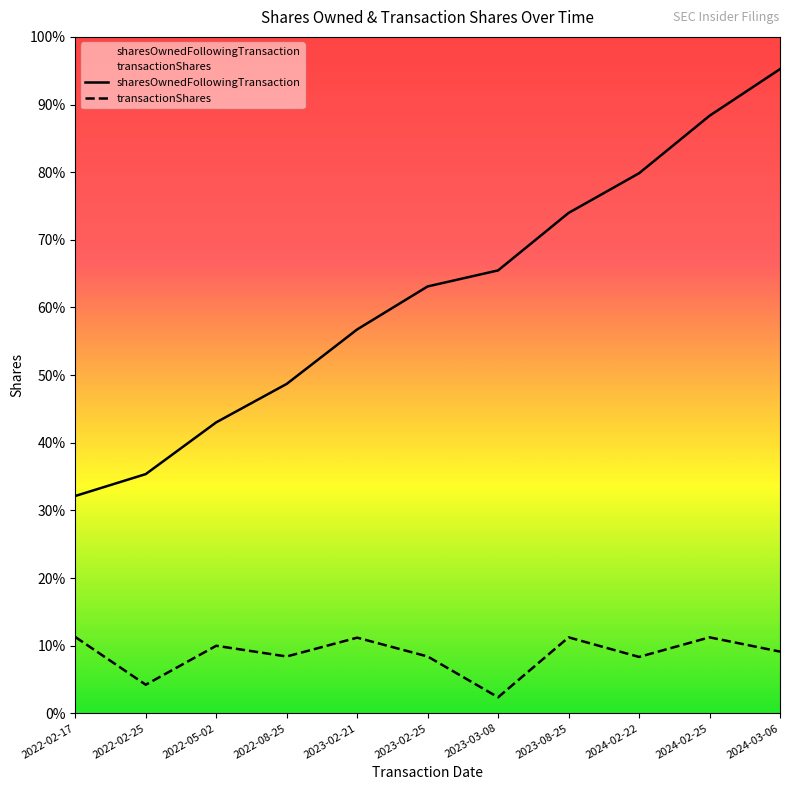

Rank the series at 2023-02-21 from lowest to highest value.

transactionShares, sharesOwnedFollowingTransaction